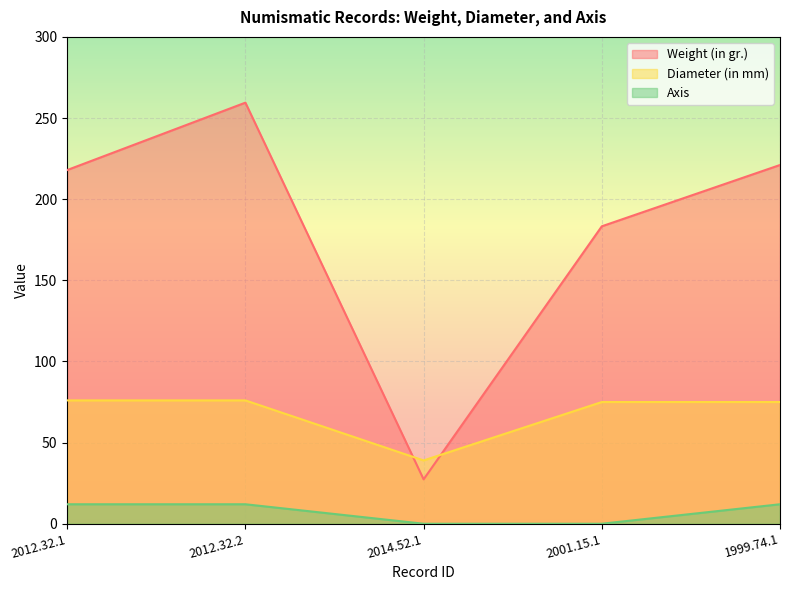

How many data points in Diameter (in mm) are less than 75?

1